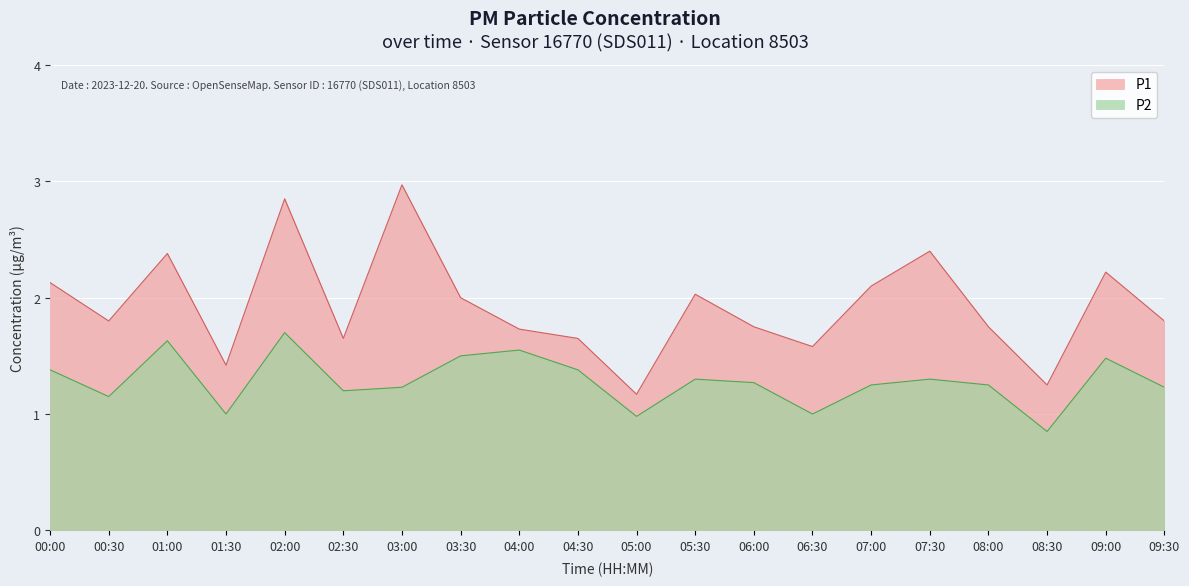

True or false: P1 and P2 cross at least once.

False